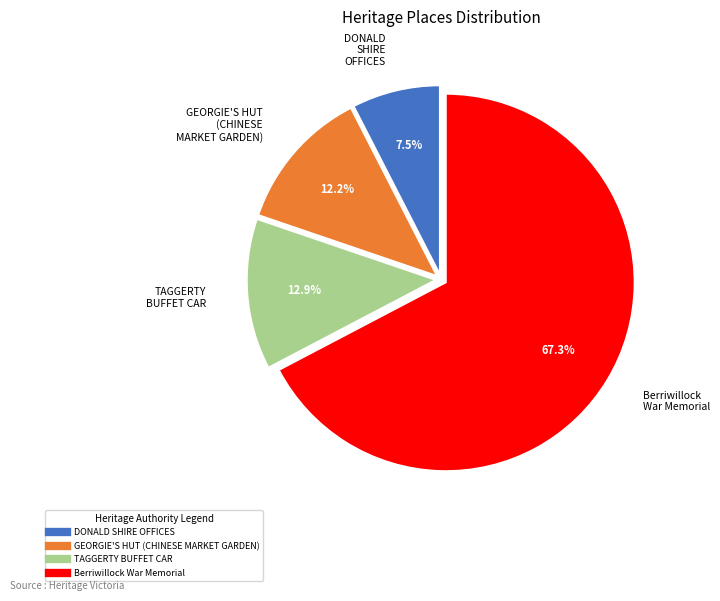

To the nearest percent, what portion does TAGGERTY BUFFET CAR represent?

13%